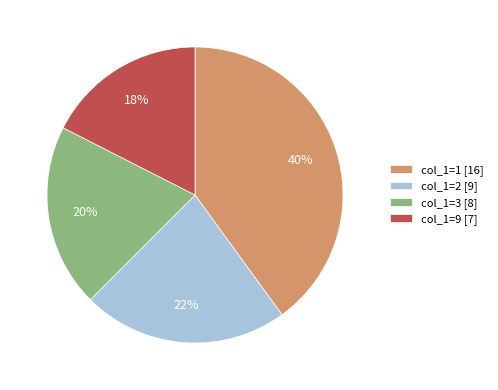

Is it true that col_1=9 [7] is 18% of the pie?

True